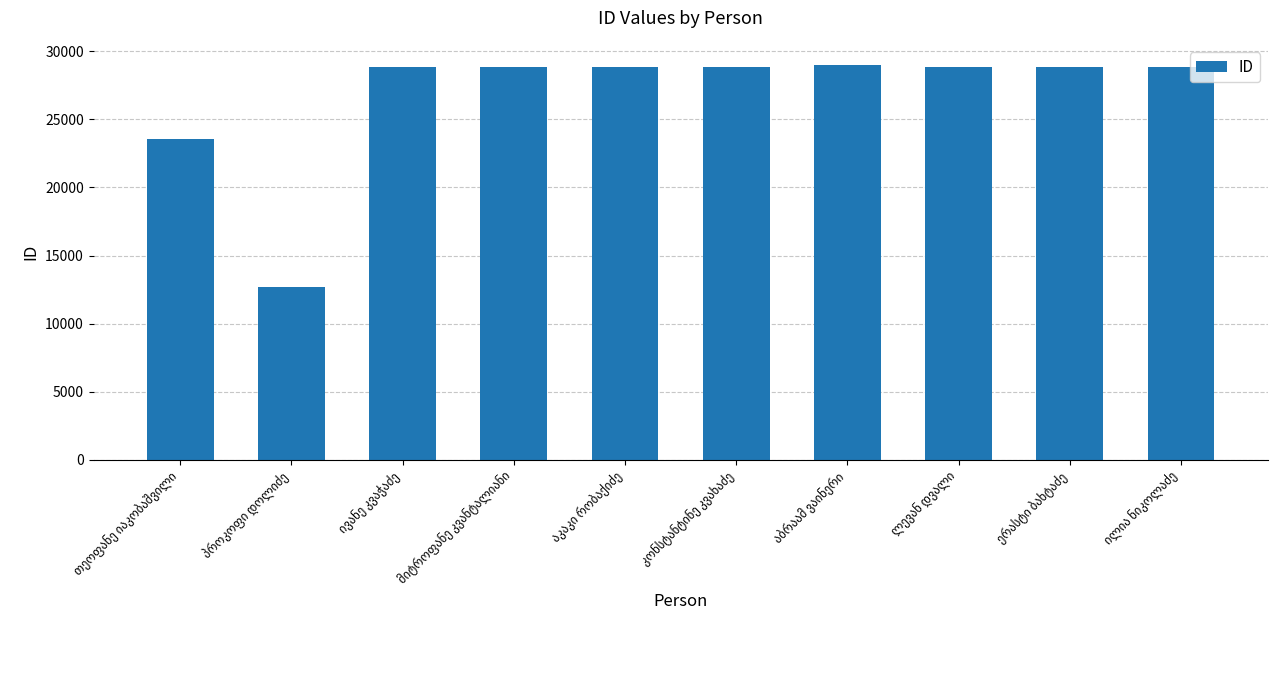

What is the greatest value displayed?

29020